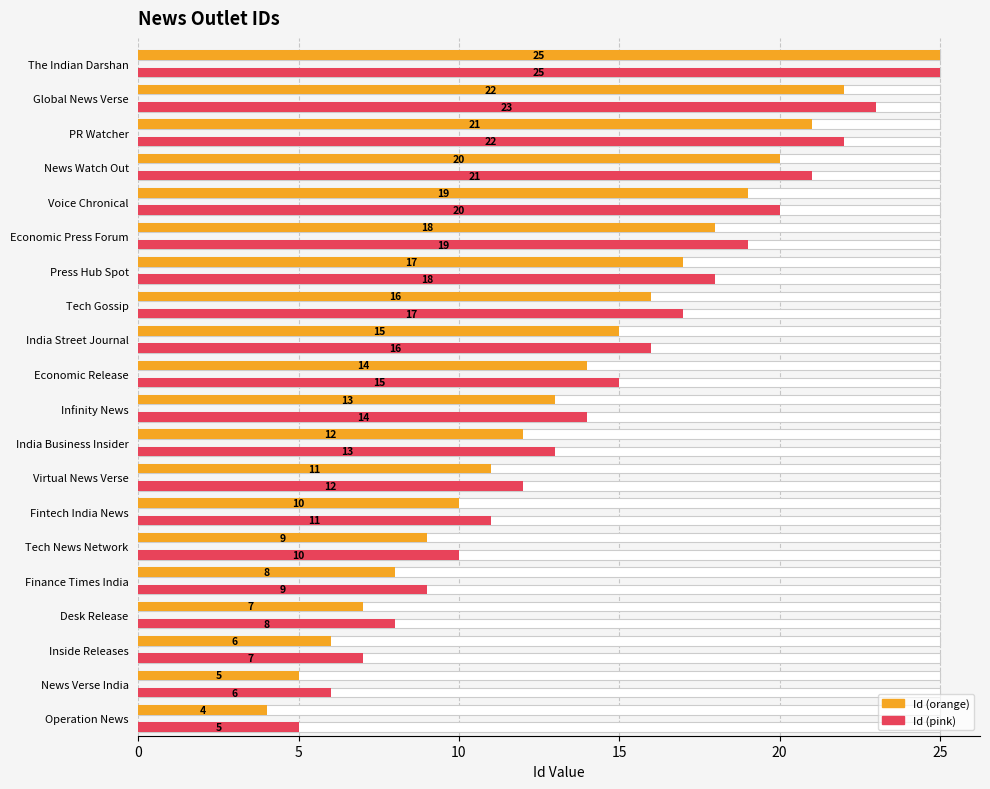

Is it true that Id (orange) equals 3 at Finance Times India?

False